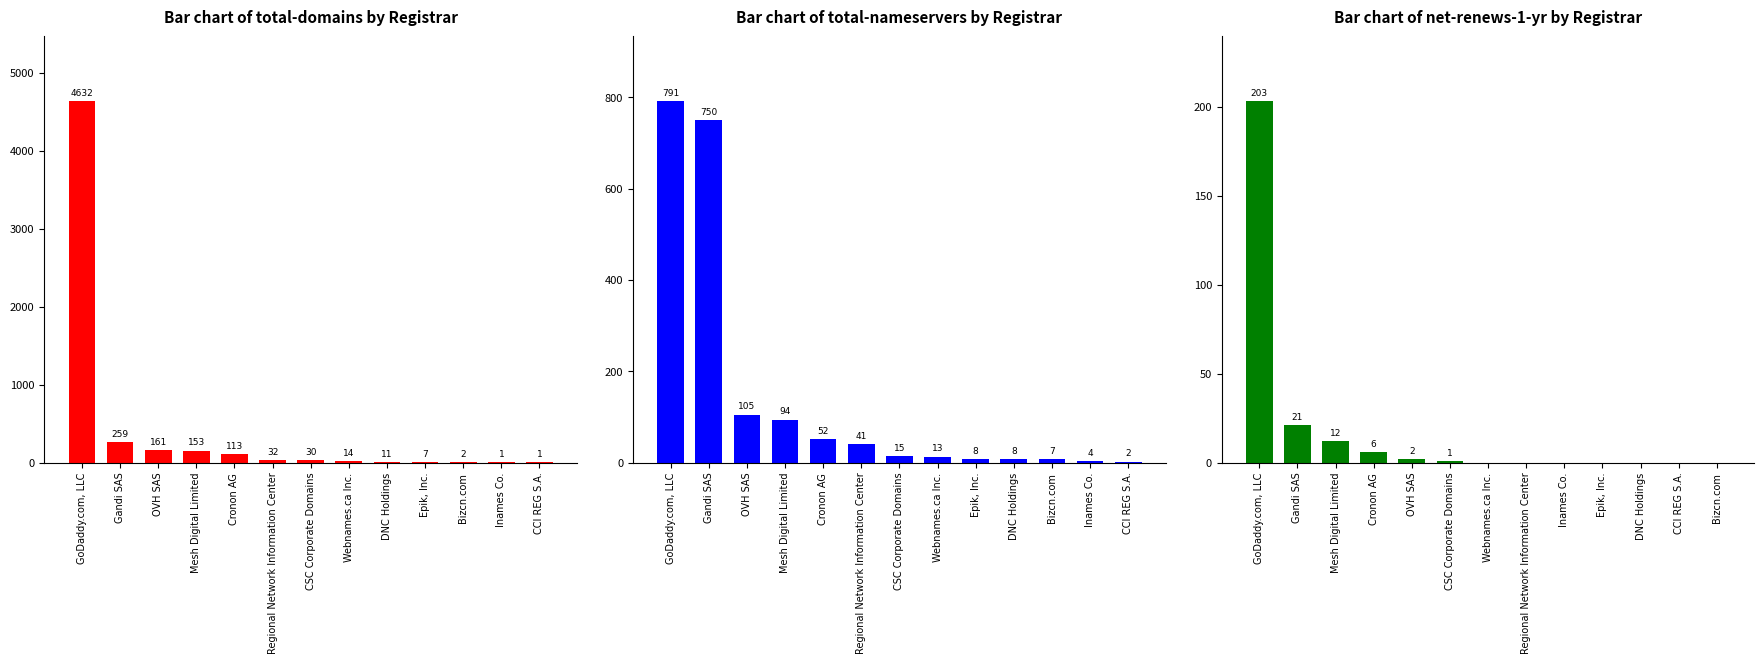

What is the difference between the maximum and minimum values in the Bar chart of net-renews-1-yr by Registrar series?

203